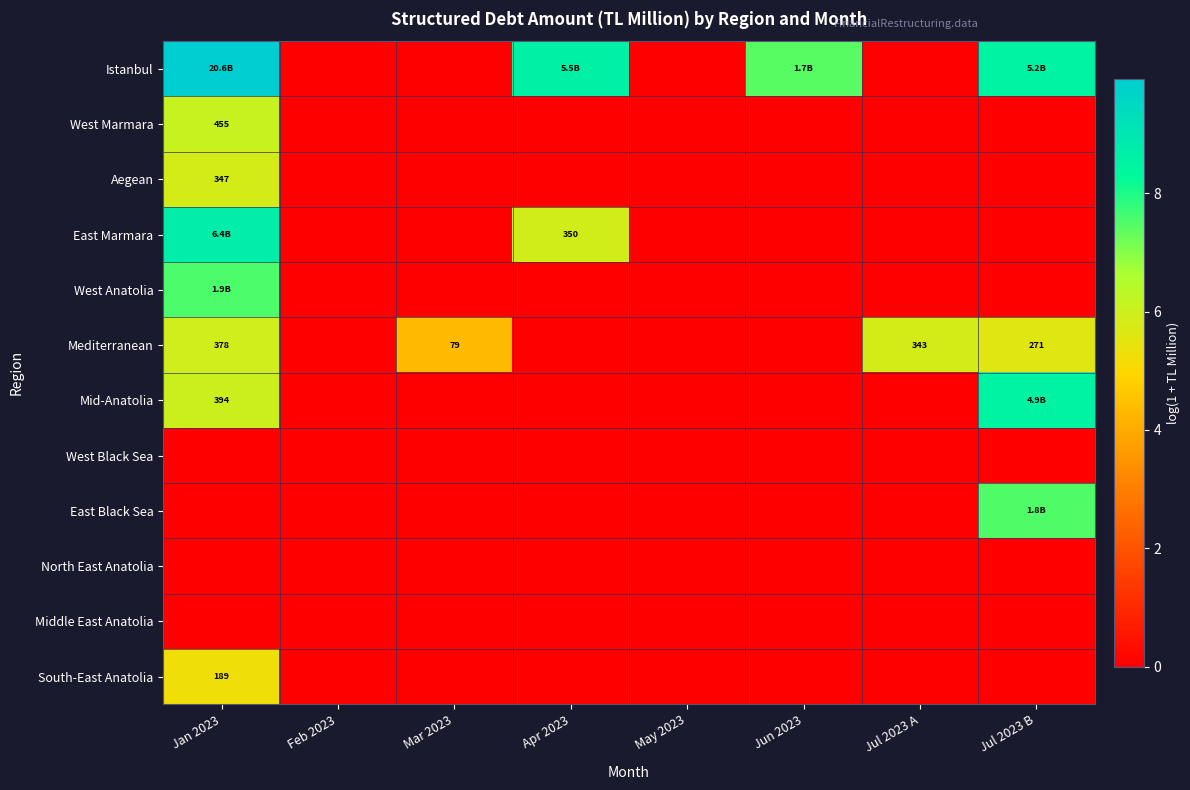

At Jun 2023, list the series in order from smallest to largest.

West Marmara, Aegean, East Marmara, West Anatolia, Mediterranean, Mid-Anatolia, West Black Sea, East Black Sea, North East Anatolia, Middle East Anatolia, South-East Anatolia, Istanbul